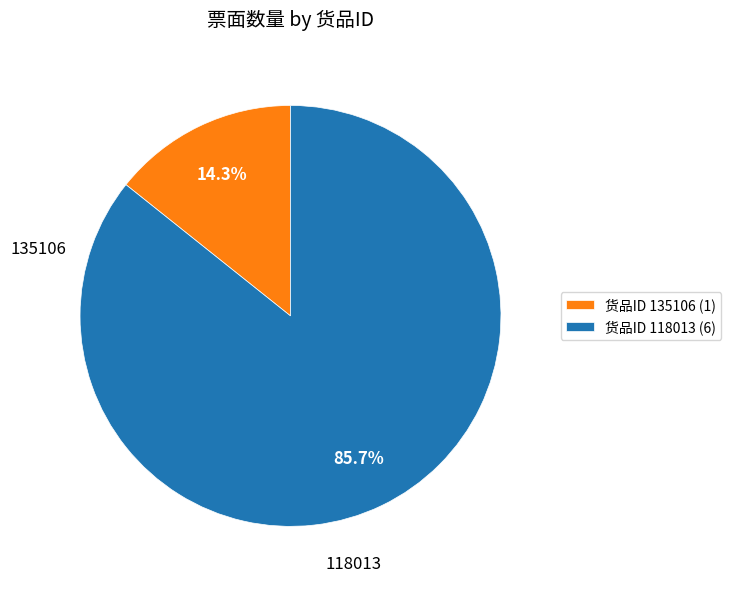

To the nearest percent, what is the average slice percentage?

50%